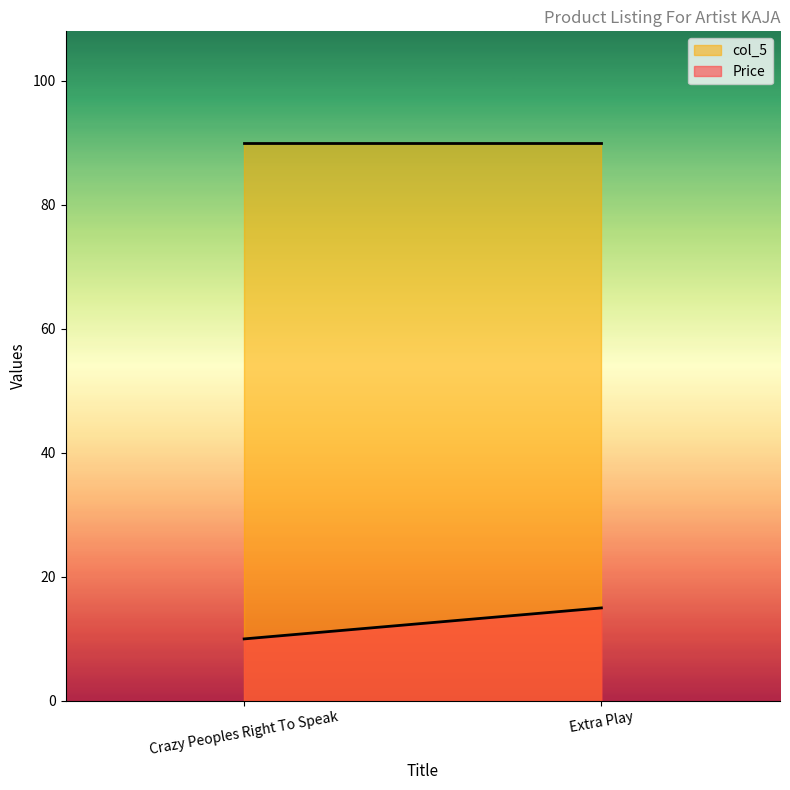

Reading right to left, list all the values displayed in this chart.

Price: 15.0	10.0
col_5: 90.0	90.0